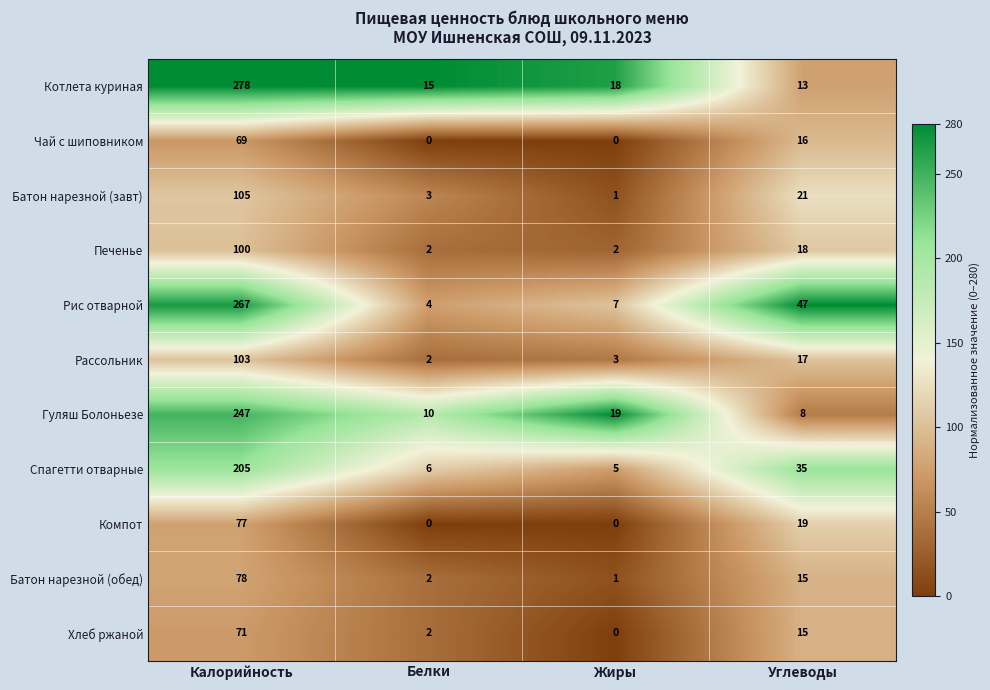

Is it true that Рассольник equals 165 at Калорийность?

False